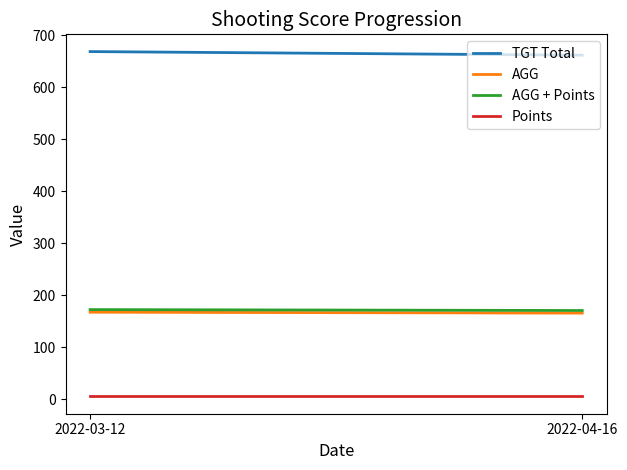

What is the total value across all series at 2022-04-16?

1003.0